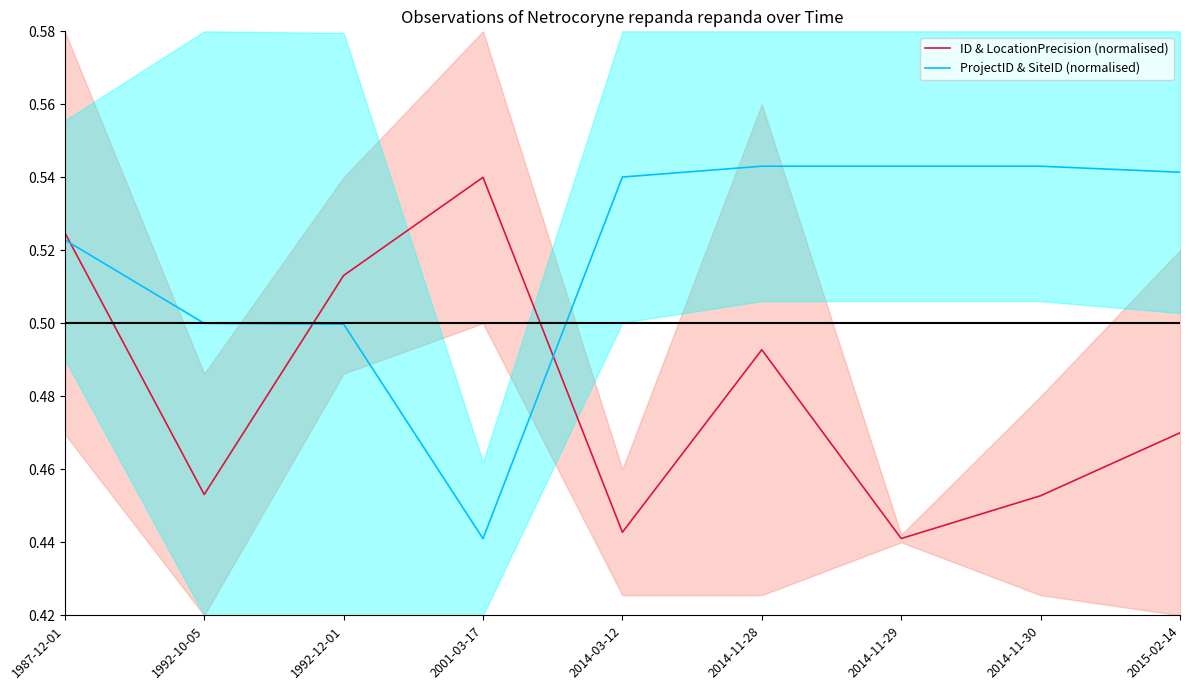

The value of ID & LocationPrecision (normalised) at 2015-02-14 is 0.5. True or false?

True